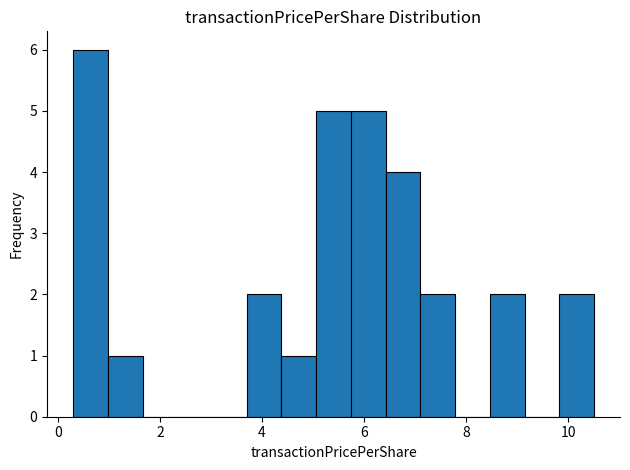

Read against the x-axis, roughly where is the centre of the tallest bar?

0.6